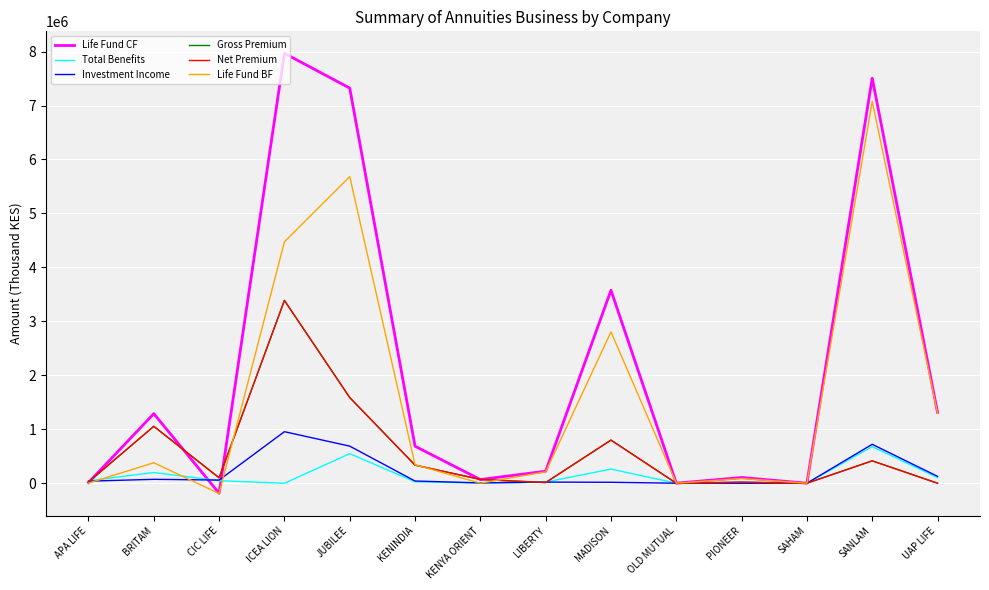

What is the difference between the Gross Premium values at MADISON and OLD MUTUAL?

799132